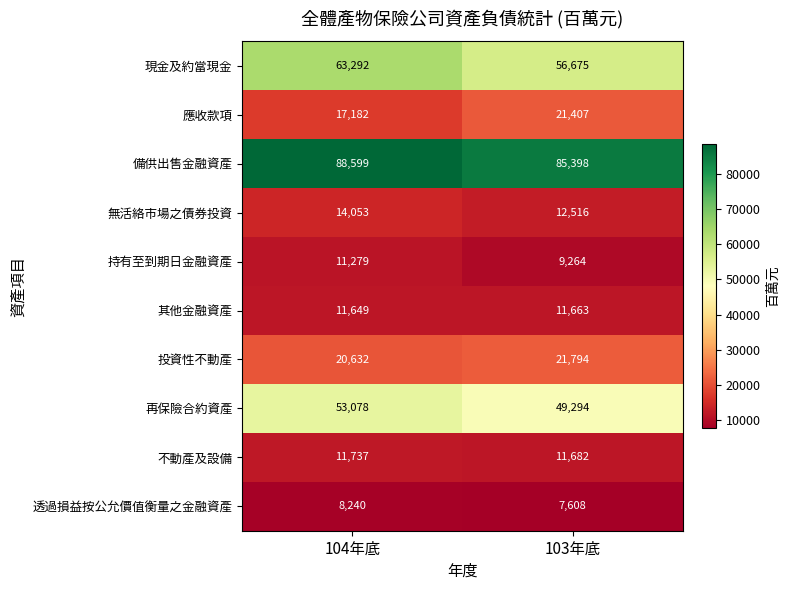

Between 104年底 and 103年底, which series saw the biggest shift?

現金及約當現金